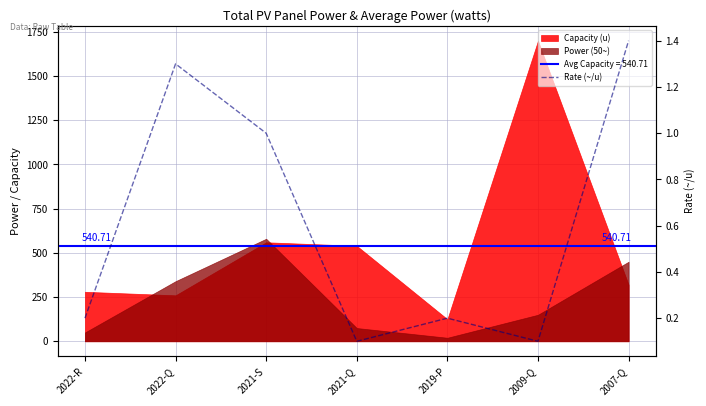

At which category does the chart reach its minimum across all series?

2021-Q